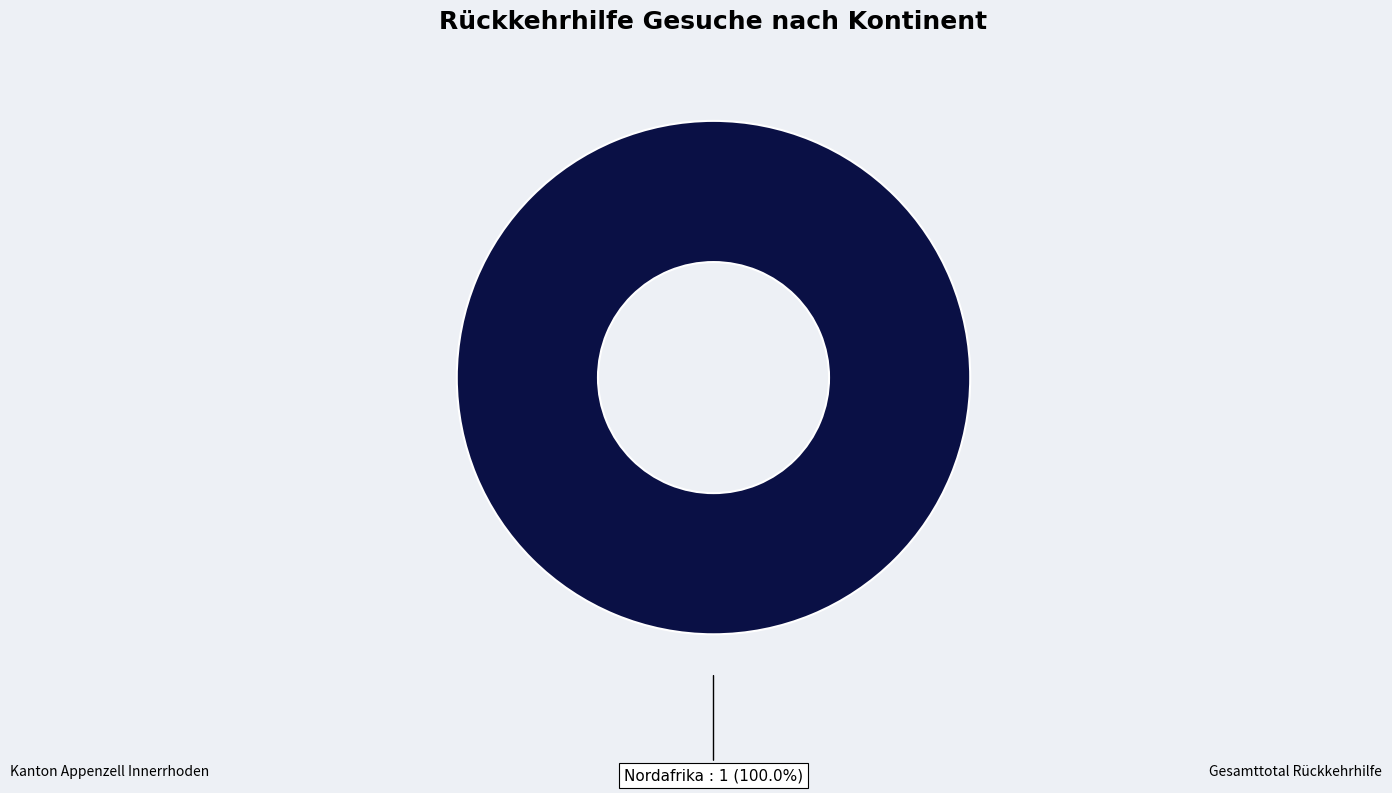

Is there any slice that represents more than half of the pie?

Yes